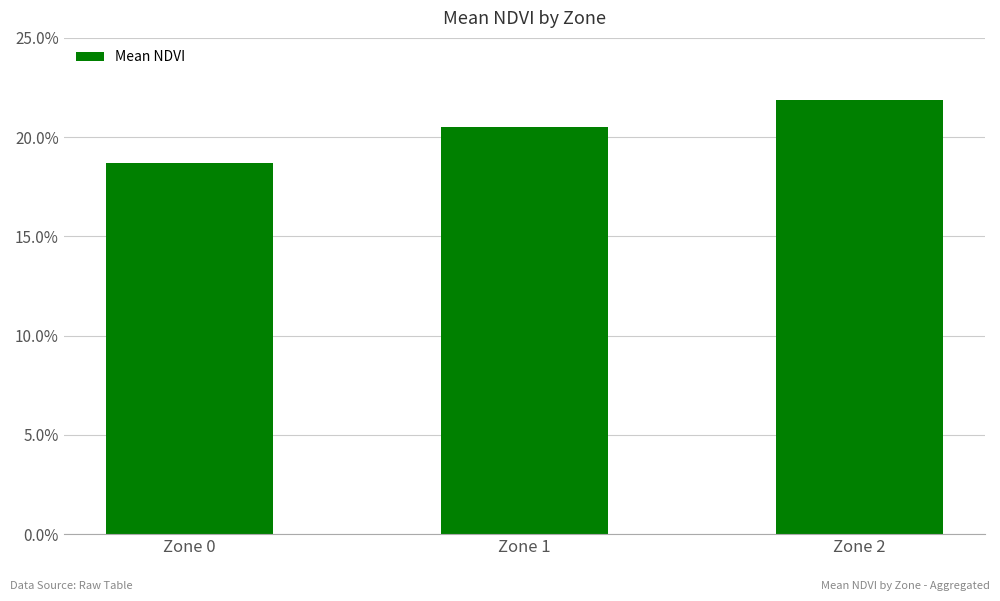

Rank the categories by value from highest to lowest.

Zone 2, Zone 1, Zone 0